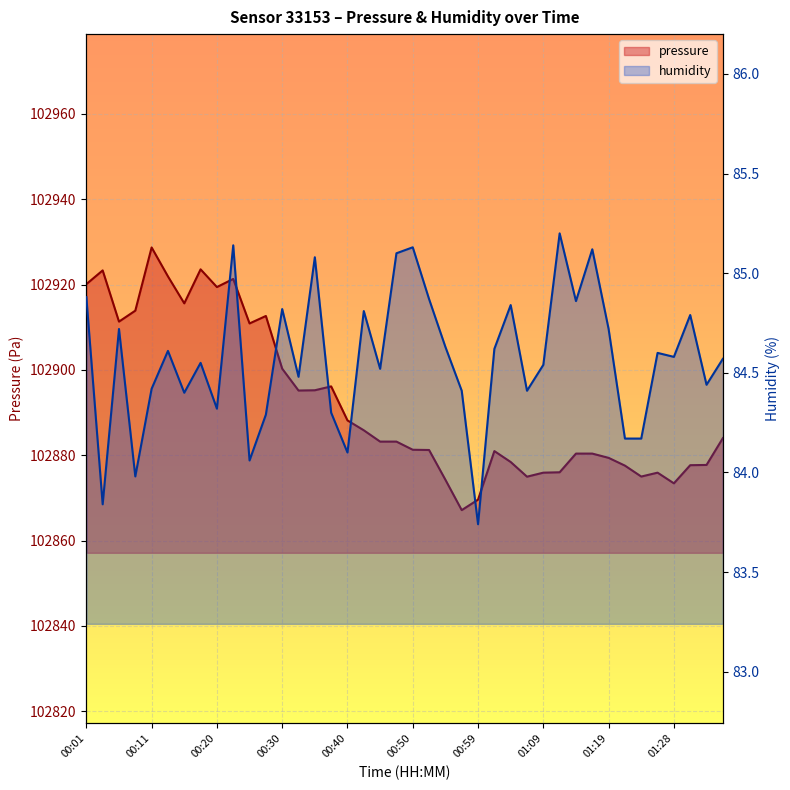

Which category has the highest value in the humidity series?

01:11